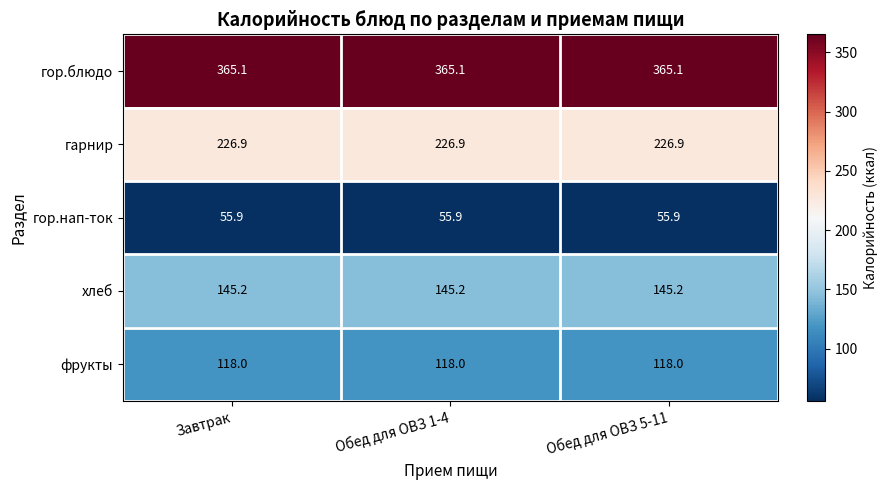

What is the spread (max minus min) of values at Завтрак?

309.2